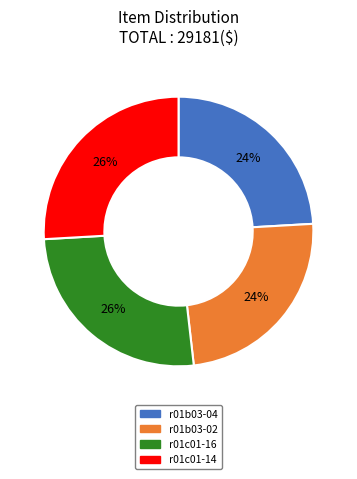

Is there any slice that represents more than half of the pie?

No